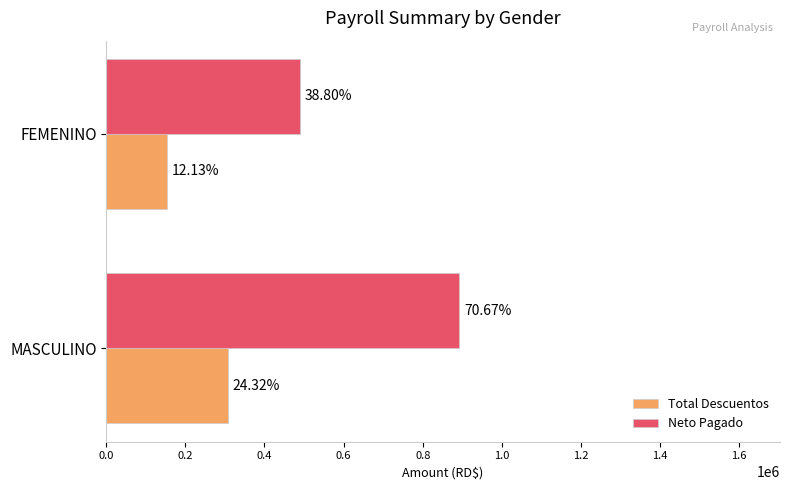

Reading right to left, extract all data points from this chart.

Total Descuentos: 152990.1	306758.0
Neto Pagado: 489508.1	891434.2